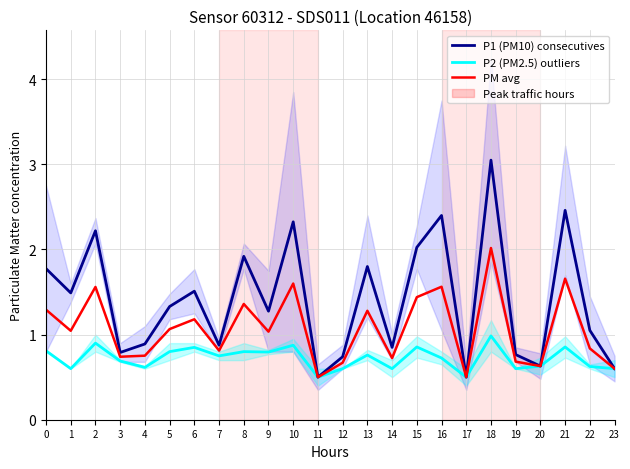

What is the maximum value shown in the chart?

3.0